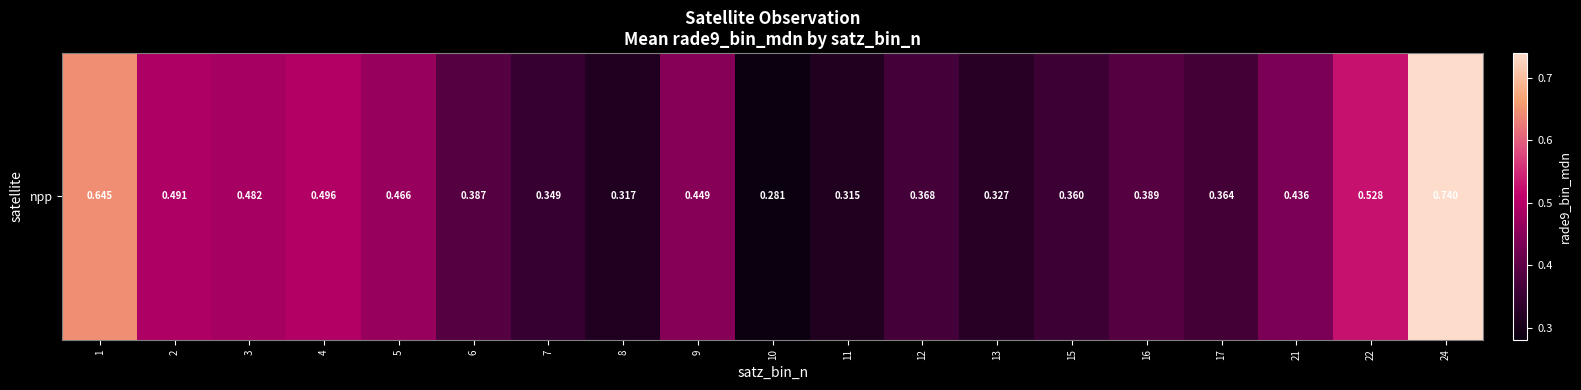

How many values are between 0 and 1?

19